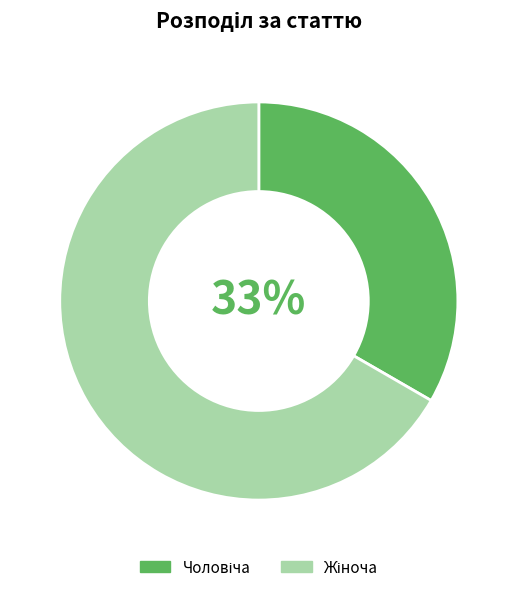

Is there any slice that represents more than half of the pie?

Yes